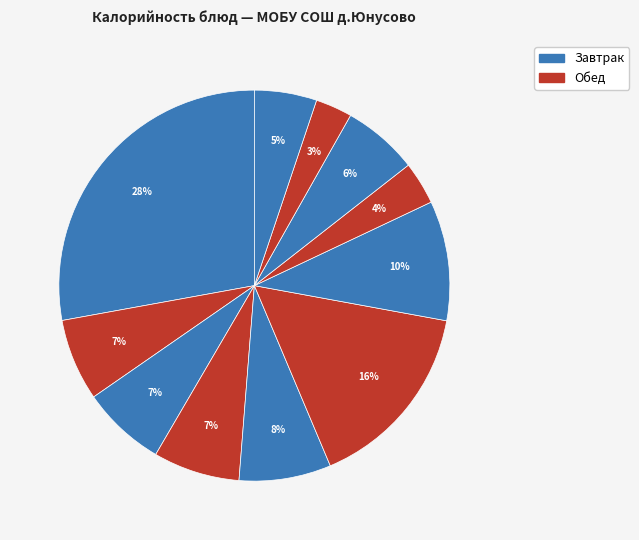

How many segments does this pie chart have?

11